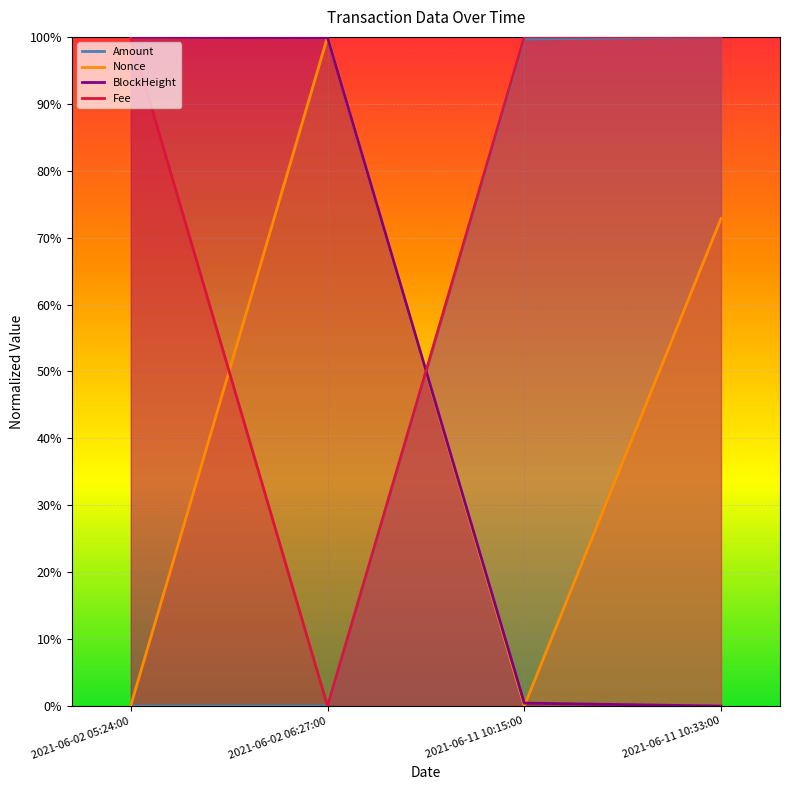

Reading left to right, transcribe all the data shown in this chart.

Amount: 2021-06-02 05:24:00=0.0	2021-06-02 06:27:00=0.0	2021-06-11 10:15:00=1.0	2021-06-11 10:33:00=1.0
Fee: 2021-06-02 05:24:00=1.0	2021-06-02 06:27:00=0.0	2021-06-11 10:15:00=1.0	2021-06-11 10:33:00=1.0
BlockHeight: 2021-06-02 05:24:00=1.0	2021-06-02 06:27:00=1.0	2021-06-11 10:15:00=0.0	2021-06-11 10:33:00=0.0
Nonce: 2021-06-02 05:24:00=0.0	2021-06-02 06:27:00=1.0	2021-06-11 10:15:00=0.0	2021-06-11 10:33:00=0.7